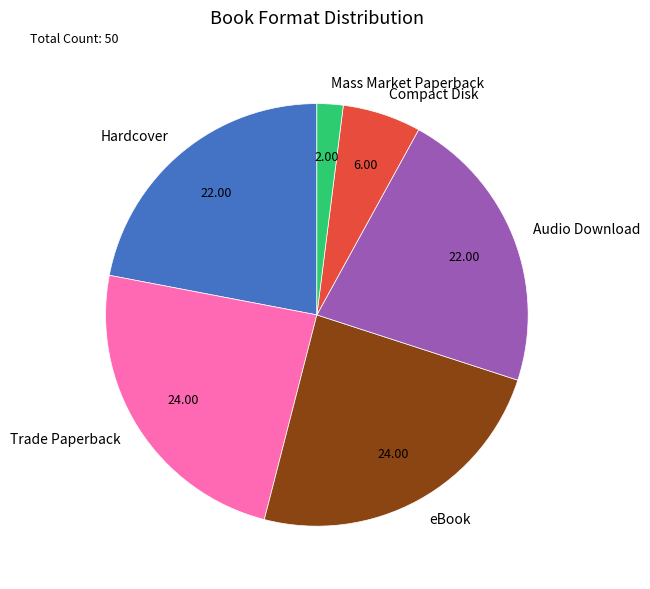

The Mass Market Paperback slice represents 15% of the pie. True or false?

False